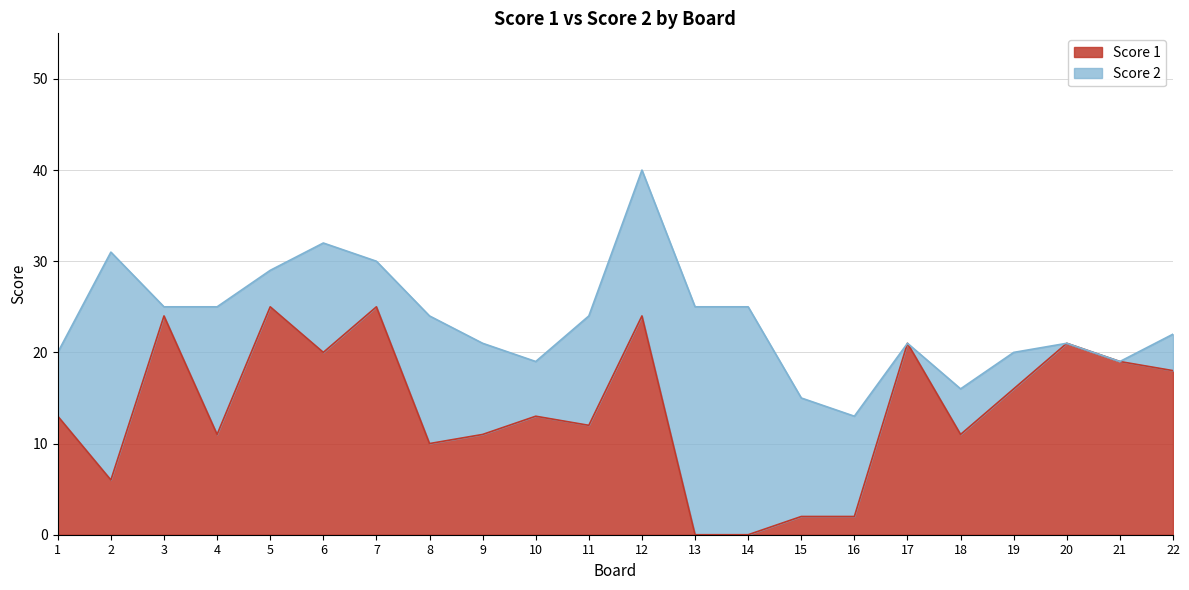

How many values are above zero?

20